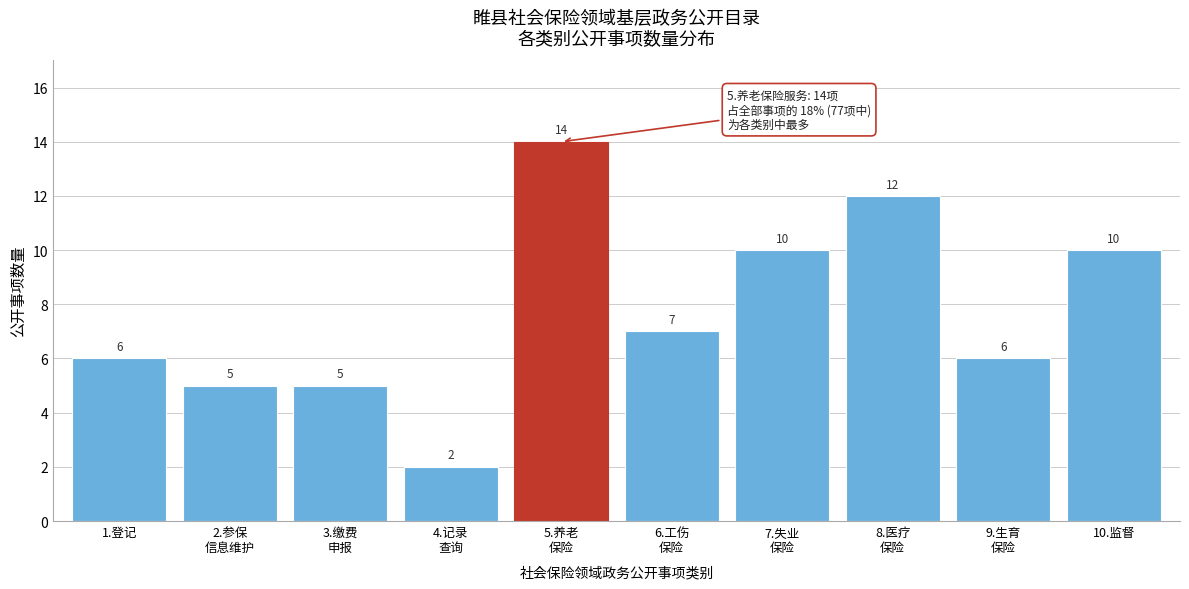

Reading right to left, transcribe all the data shown in this chart.

10	6	12	10	7	14	2	5	5	6